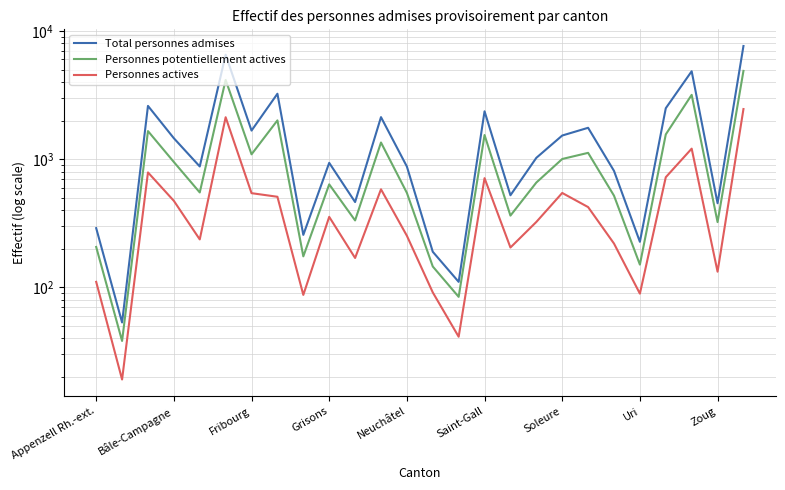

Between Saint-Gall and 13, which series saw the biggest shift?

Total personnes admises